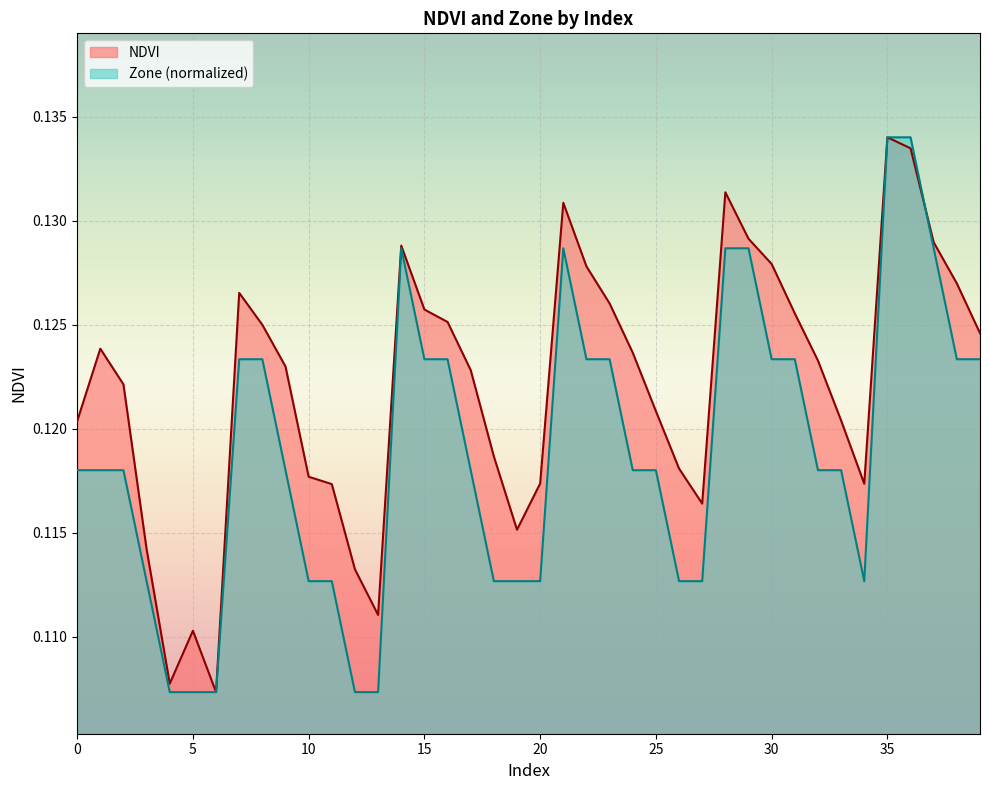

Which series has the largest total across all categories?

NDVI